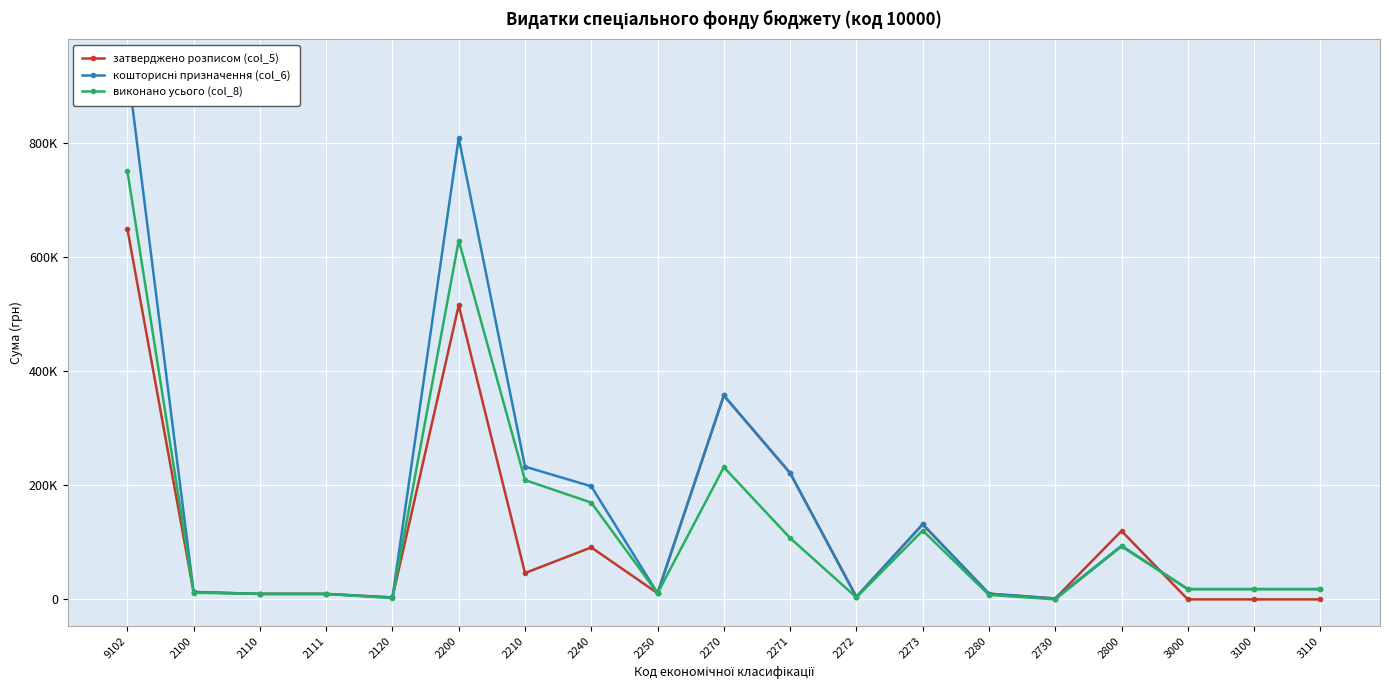

What is the label of the 12th point from the right?

2240